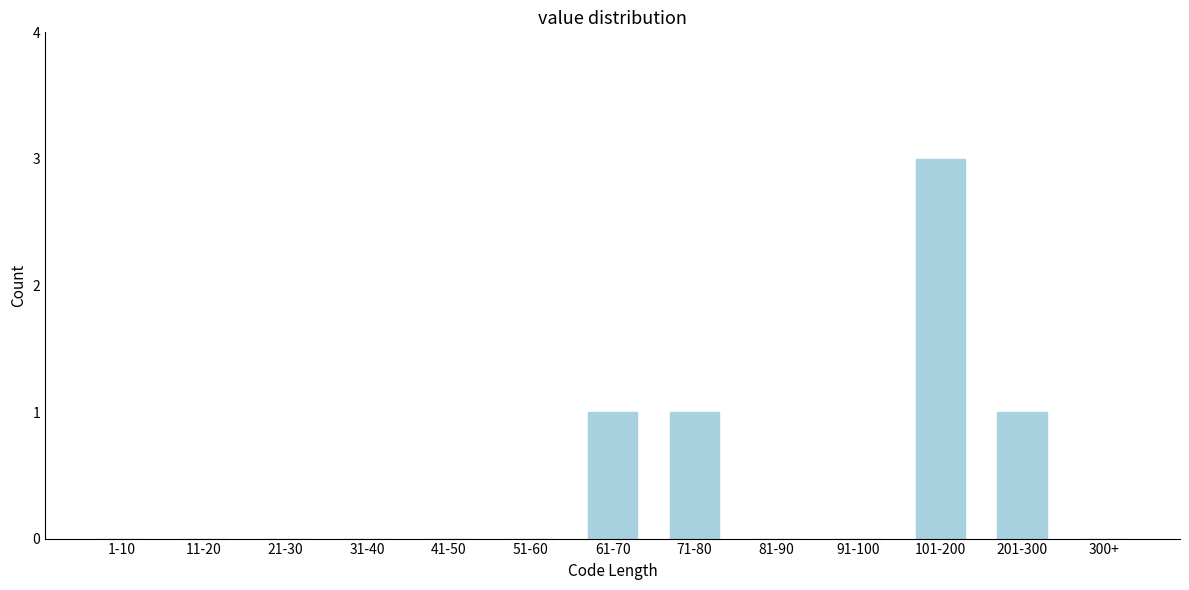

Reading left to right, extract all data points from this chart.

1-10=0	11-20=0	21-30=0	31-40=0	41-50=0	51-60=0	61-70=1	71-80=1	81-90=0	91-100=0	101-200=3	201-300=1	300+=0